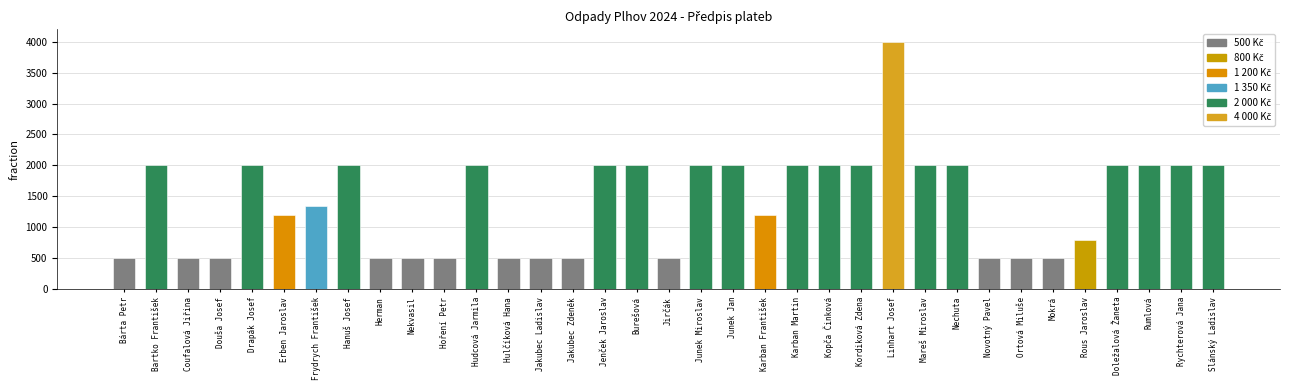

What is the greatest value displayed?

4000